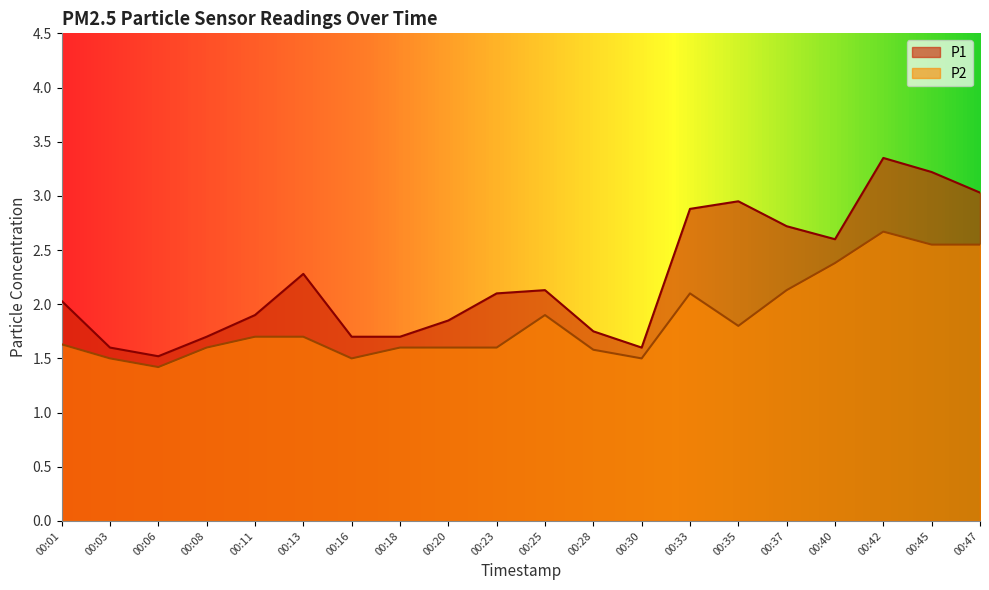

Which series changed the most between 00:01 and 00:08?

P1